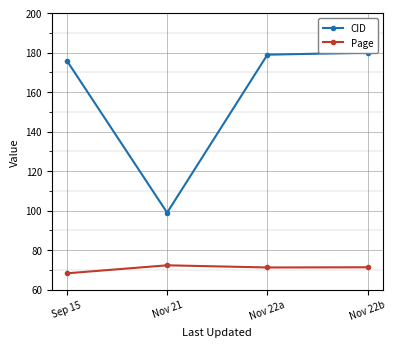

What position from the left is Sep 15?

1